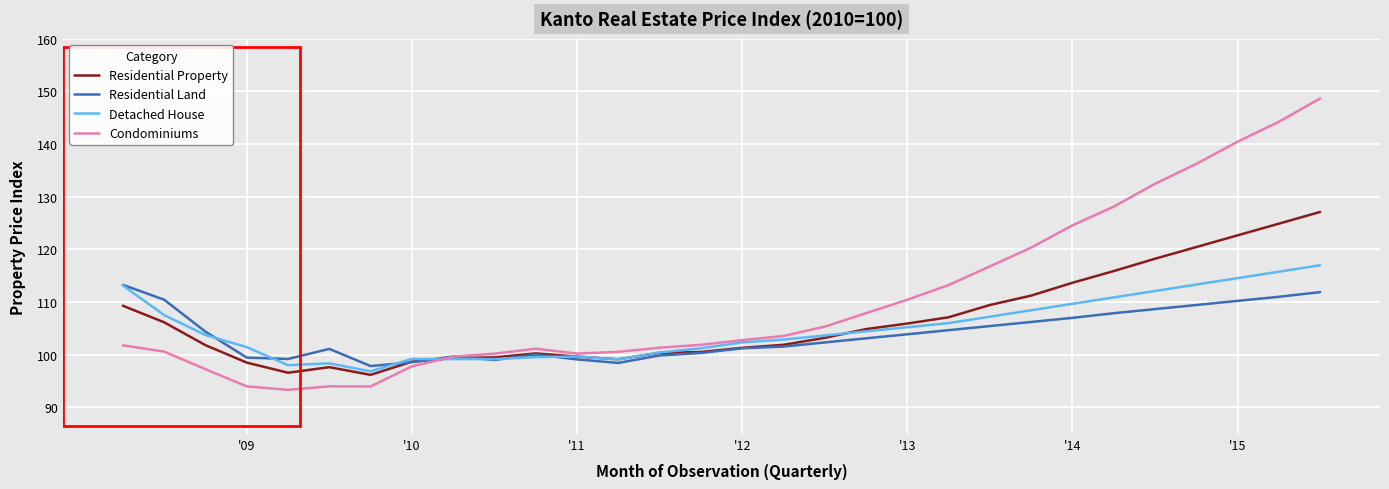

What is the sum of all Residential Property values?

3191.7